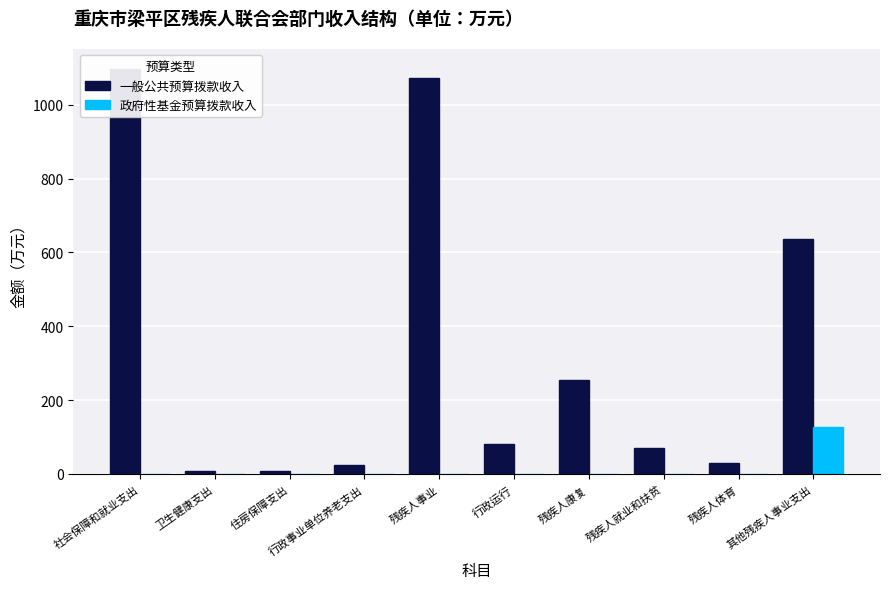

What is the value of the 政府性基金预算拨款收入 bar at the 10th from the left?

127.0